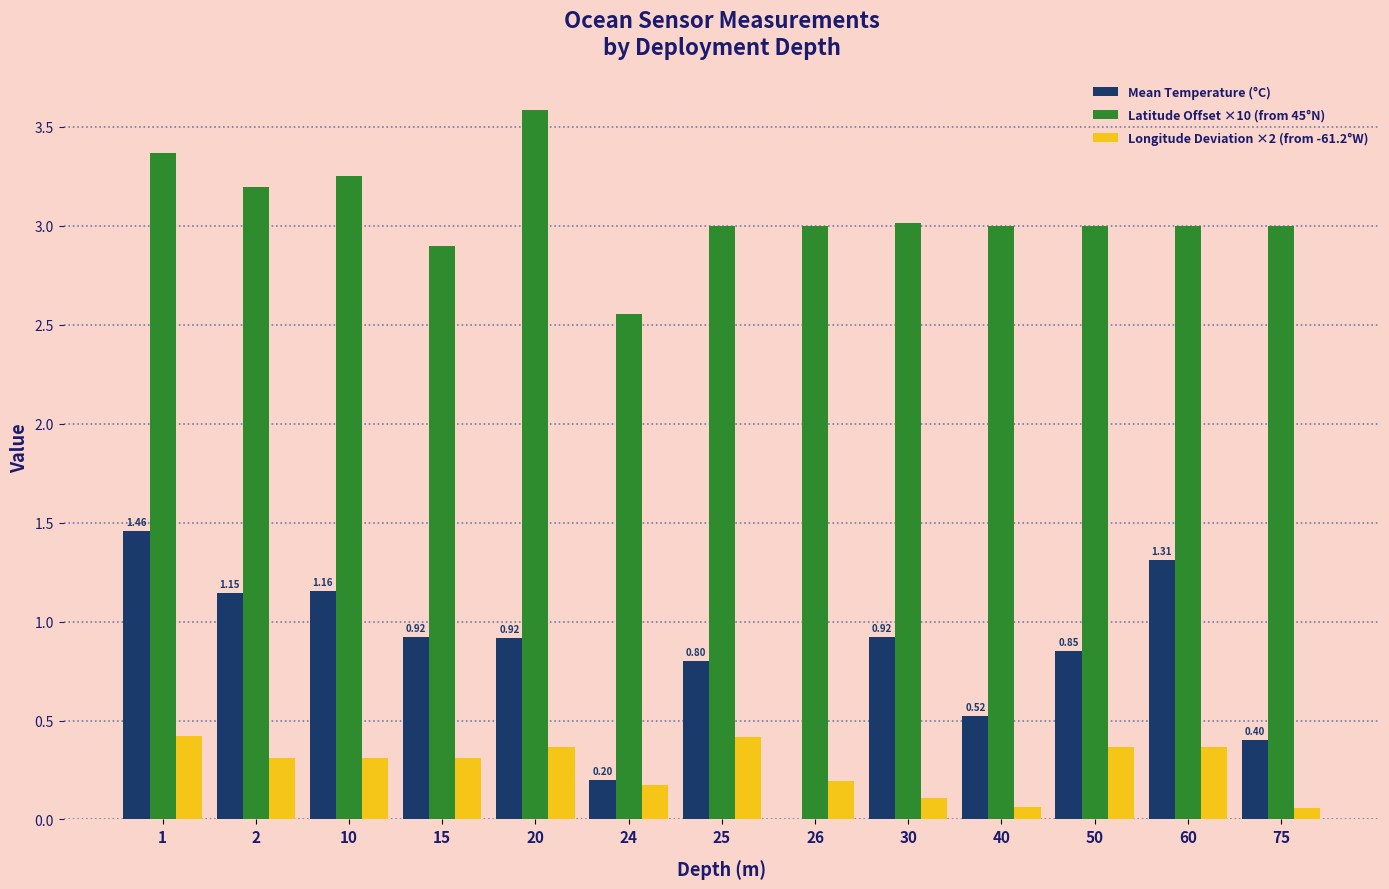

What is the total value across all series at 1?

5.2